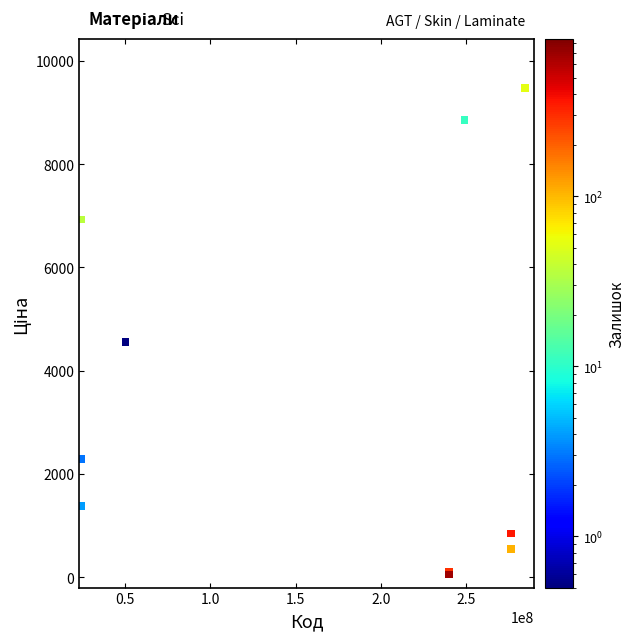

What Y value in the scatter plot is closest to 4768?

4561.9